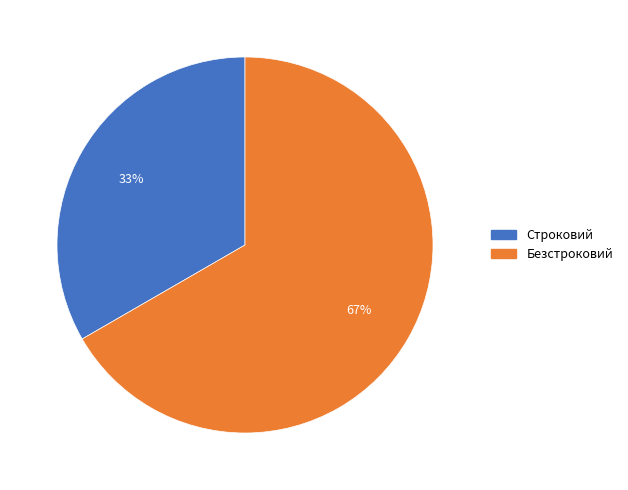

Does Безстроковий represent more than half of the total?

Yes